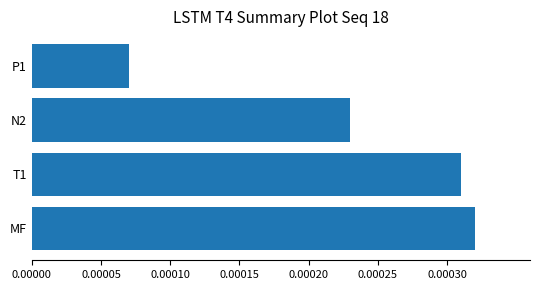

Rank the categories by value from highest to lowest.

MF, T1, N2, P1